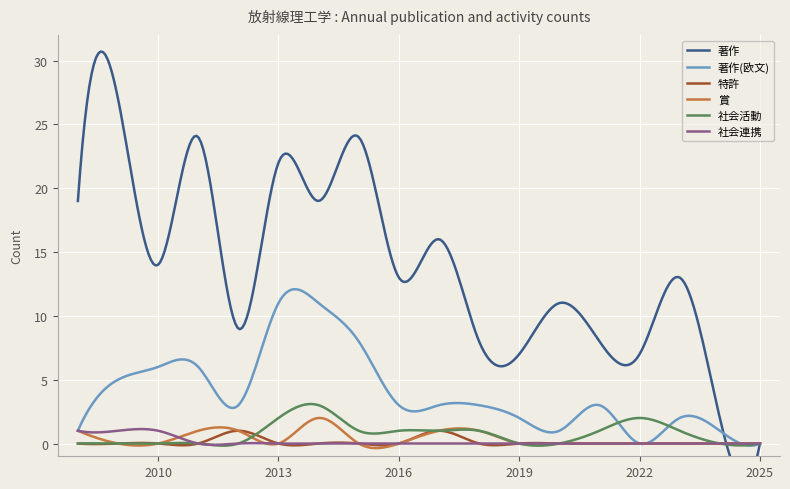

Reading right to left, extract all data points from this chart.

著作: 0	2	13	7	8	11	7	8	16	13	24	19	22	9	24	14	27	19
著作(欧文): 0	1	2	0	3	1	2	3	3	3	8	11	11	3	6	6	5	1
特許: 0	0	0	0	0	0	0	0	1	0	0	0	0	1	0	0	0	0
賞: 0	0	0	0	0	0	0	1	1	0	0	2	0	1	1	0	0	1
社会活動: 0	0	1	2	1	0	0	1	1	1	1	3	2	0	0	0	0	0
社会連携: 0	0	0	0	0	0	0	0	0	0	0	0	0	0	0	1	1	1